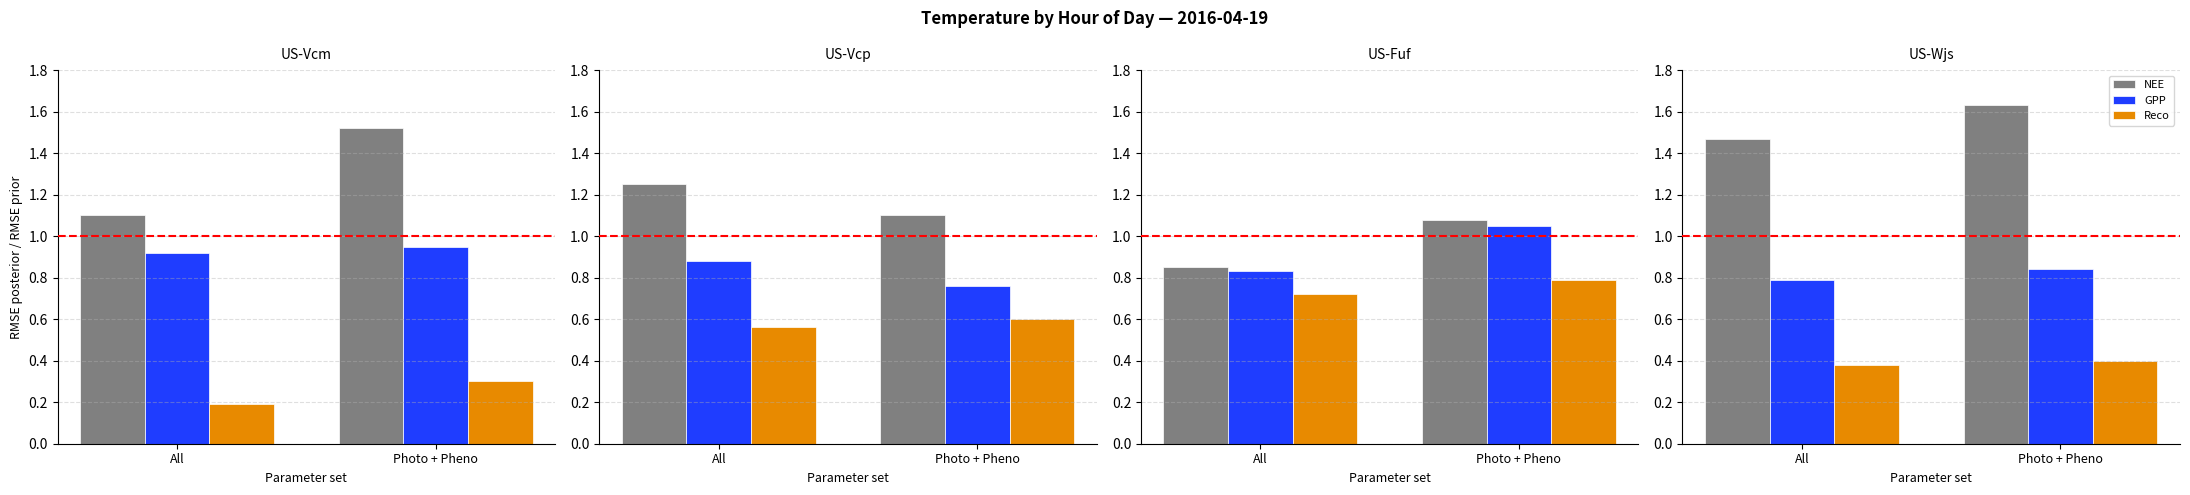

Rank the series at All from lowest to highest value.

Reco, GPP, NEE